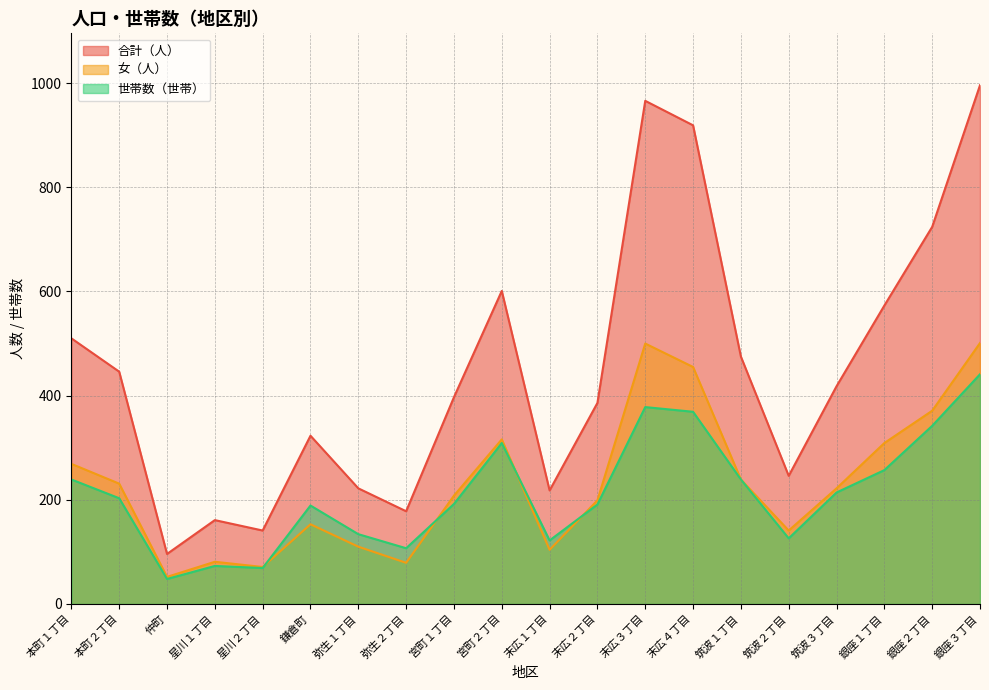

What is the minimum value shown in the chart?

48